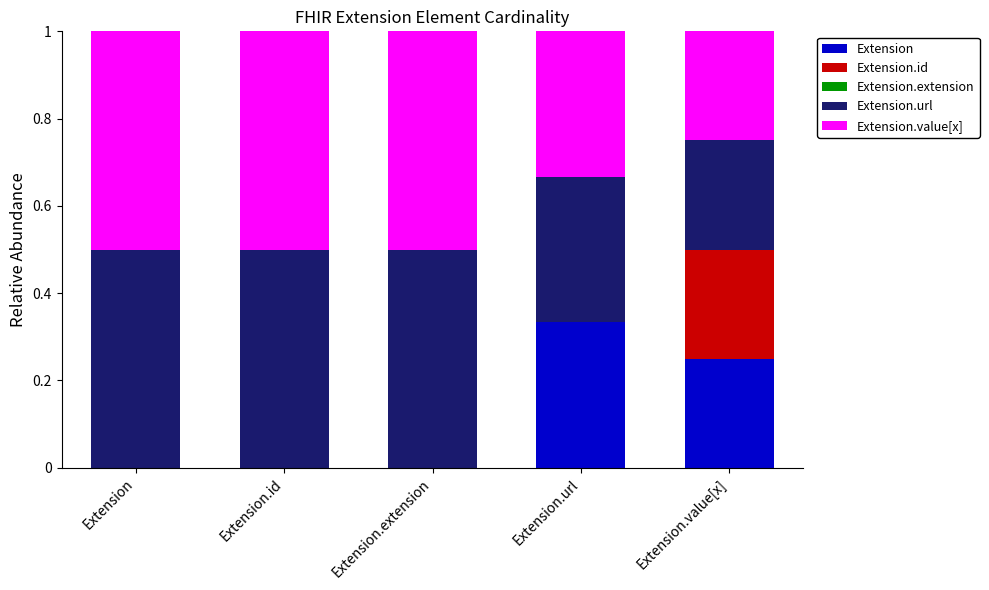

What is the total value across all series at Extension.id?

1.0